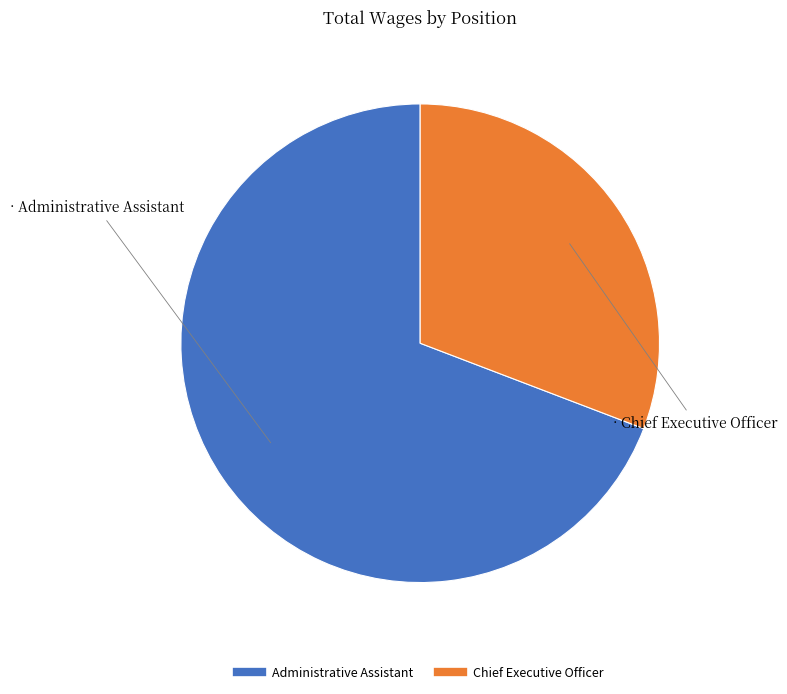

Approximately how many times larger is the value at Chief Executive Officer compared to Administrative Assistant?

0.4